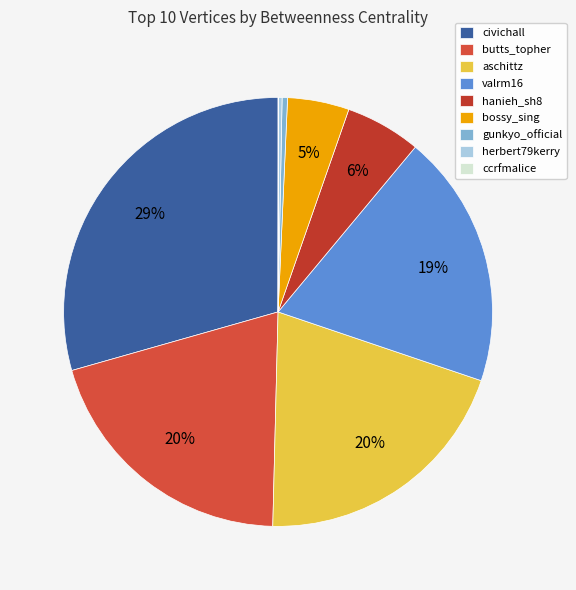

Count the number of slices in the pie.

9